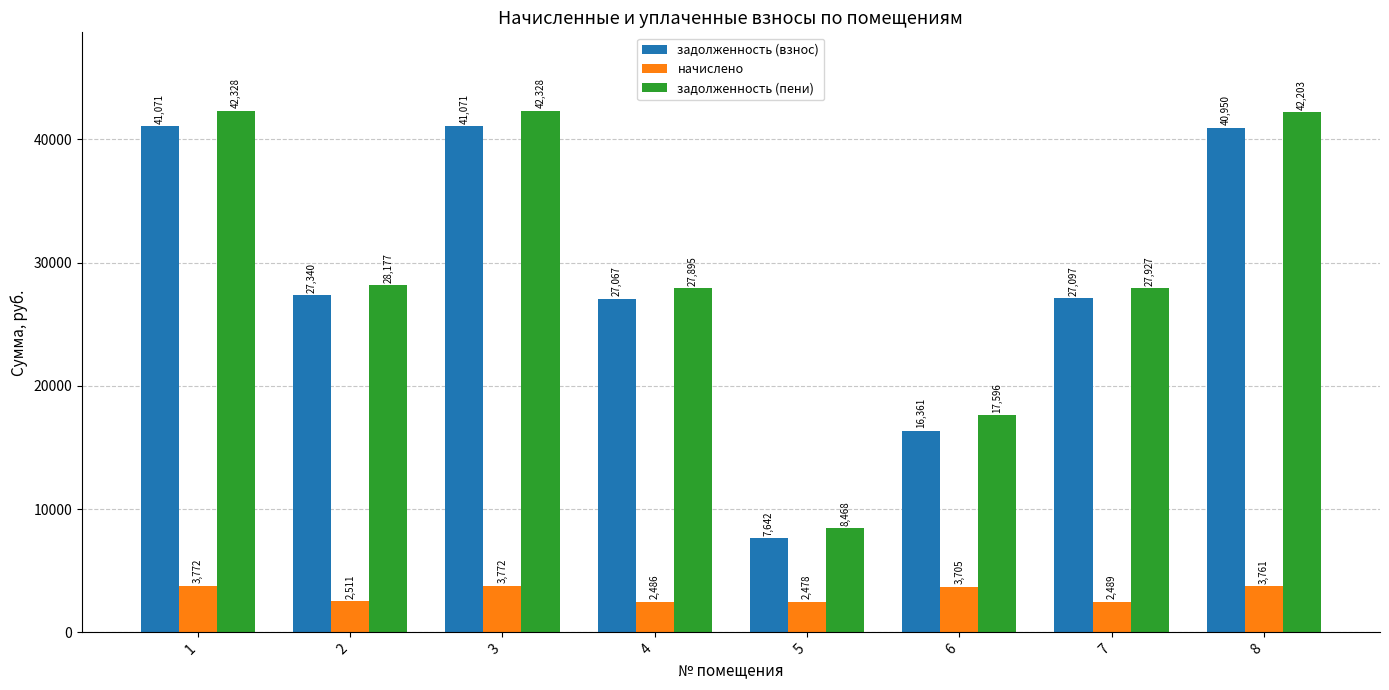

What is the difference between the начислено values at 7 and 5?

11.2